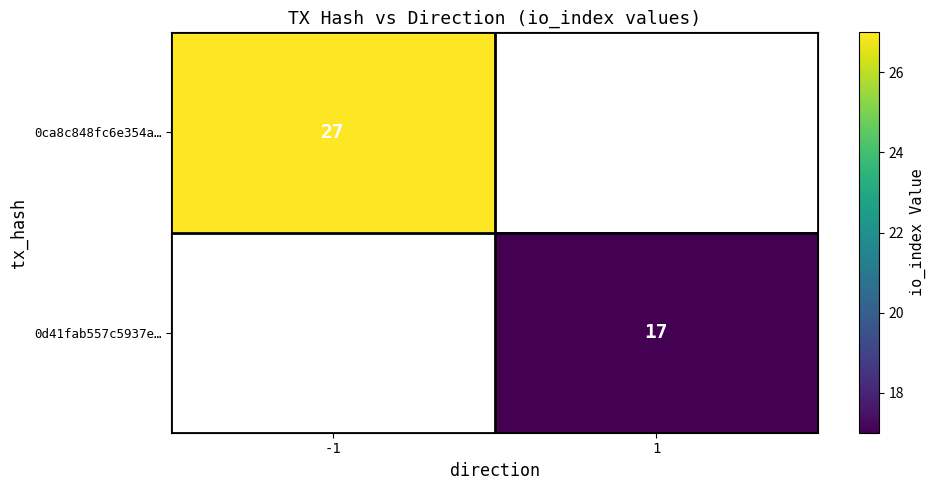

The 0ca8c848fc6e354a… series shows 27 at -1. True or false?

True